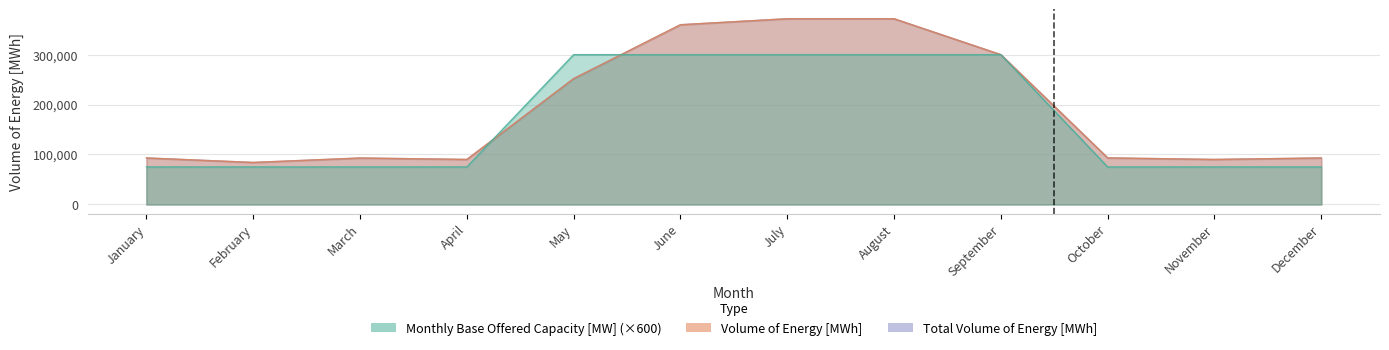

How many Monthly Base Offered Capacity [MW] values are between 75000 and 300000?

12